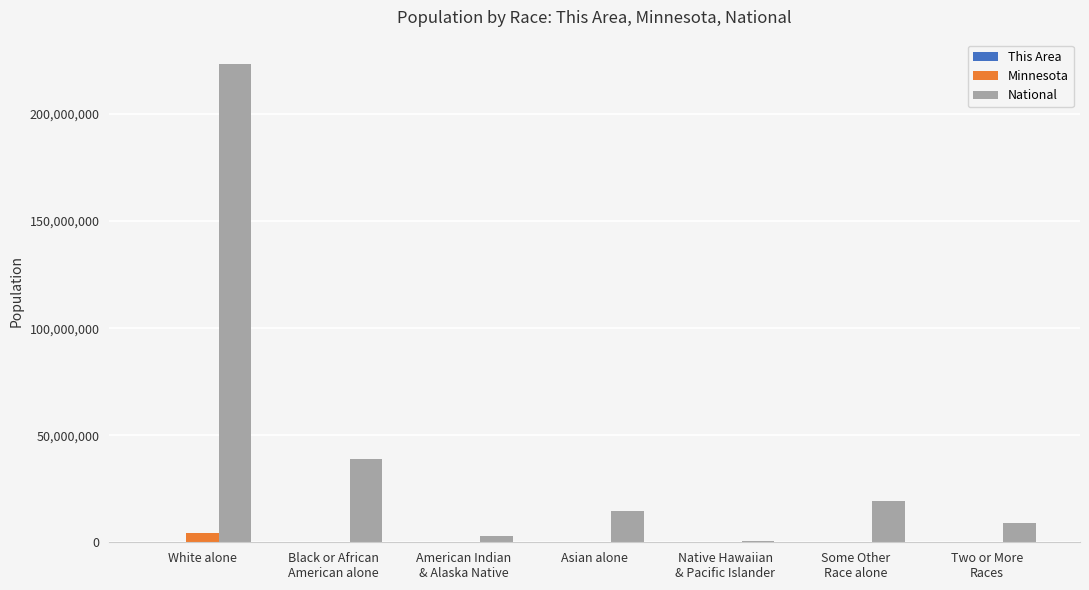

What is the maximum value shown in the chart?

223553265